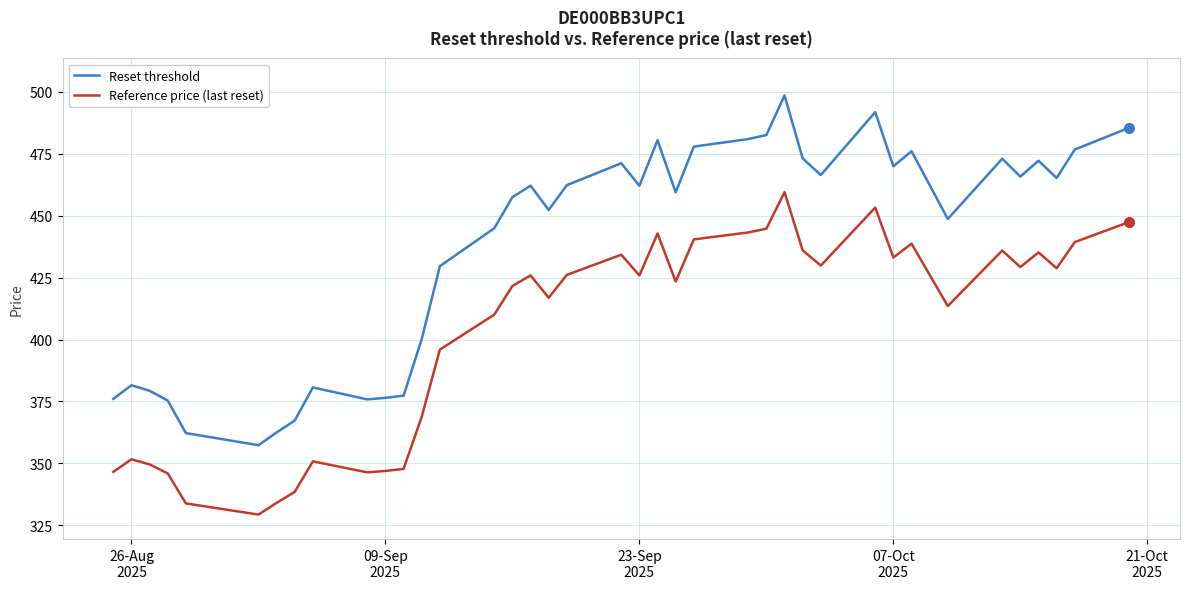

List the series in order of their peak value, lowest first.

Reference price (last reset), Reset threshold